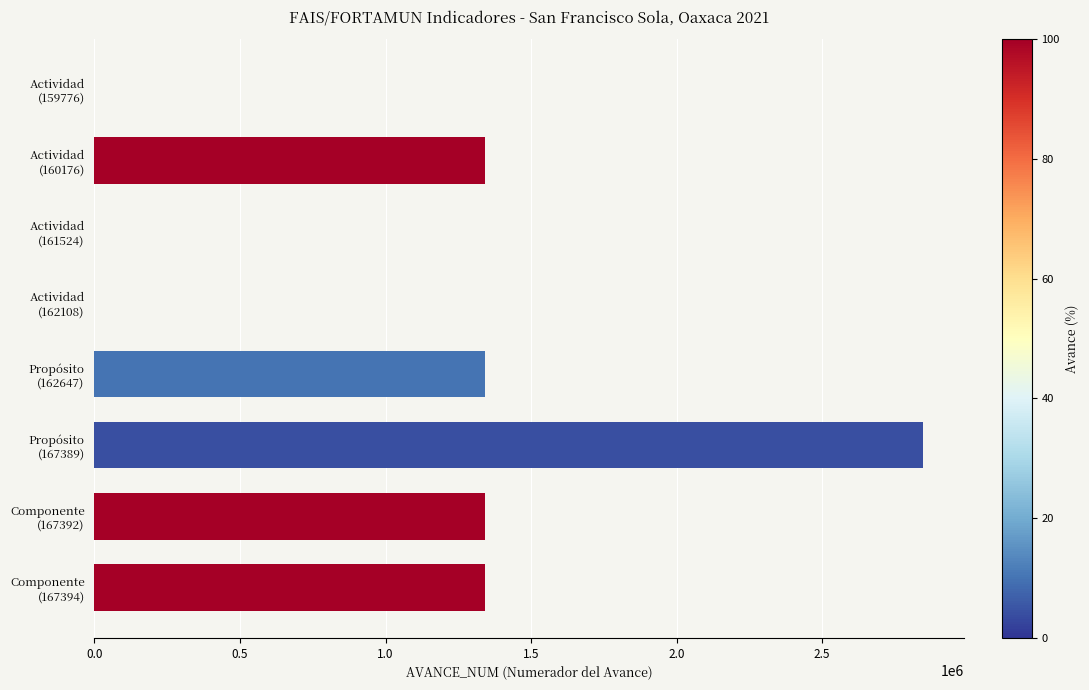

What is the sum of all values?

8205739.7